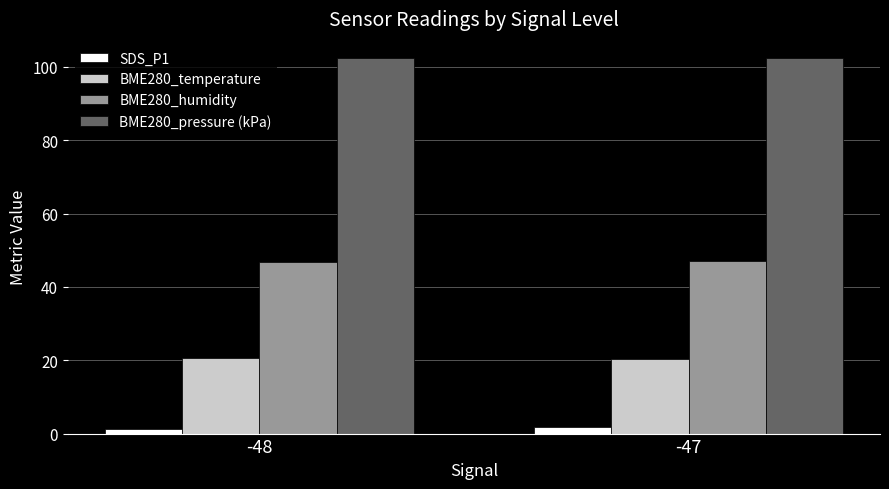

What is the lowest value of the BME280_temperature series?

20.5